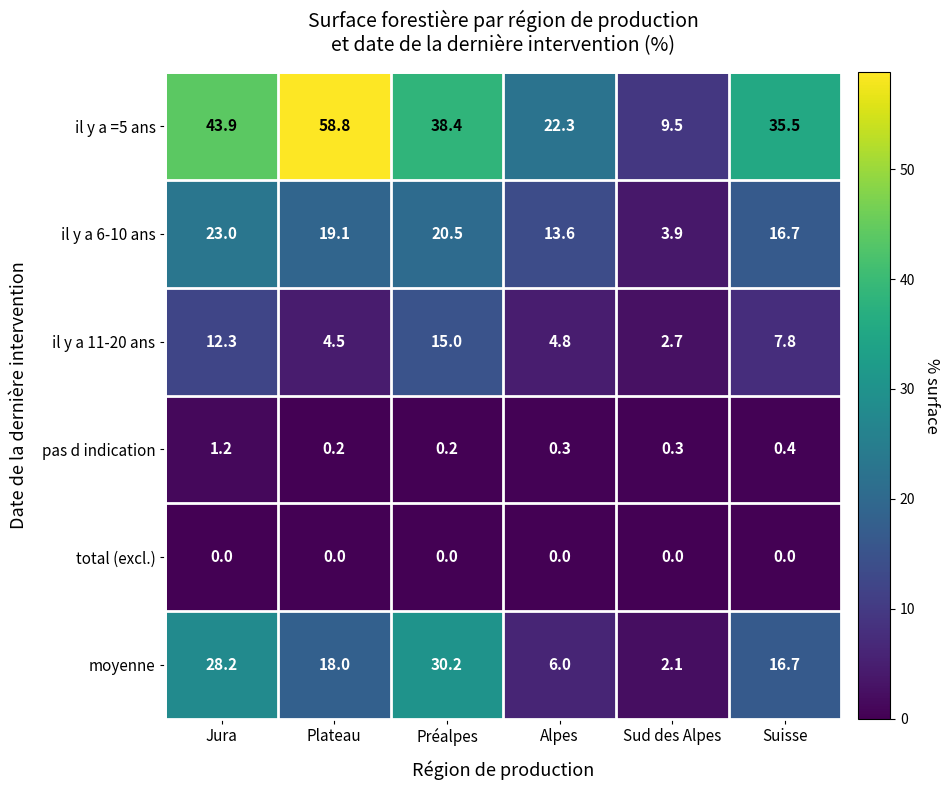

What is the total value across all series at Préalpes?

104.3